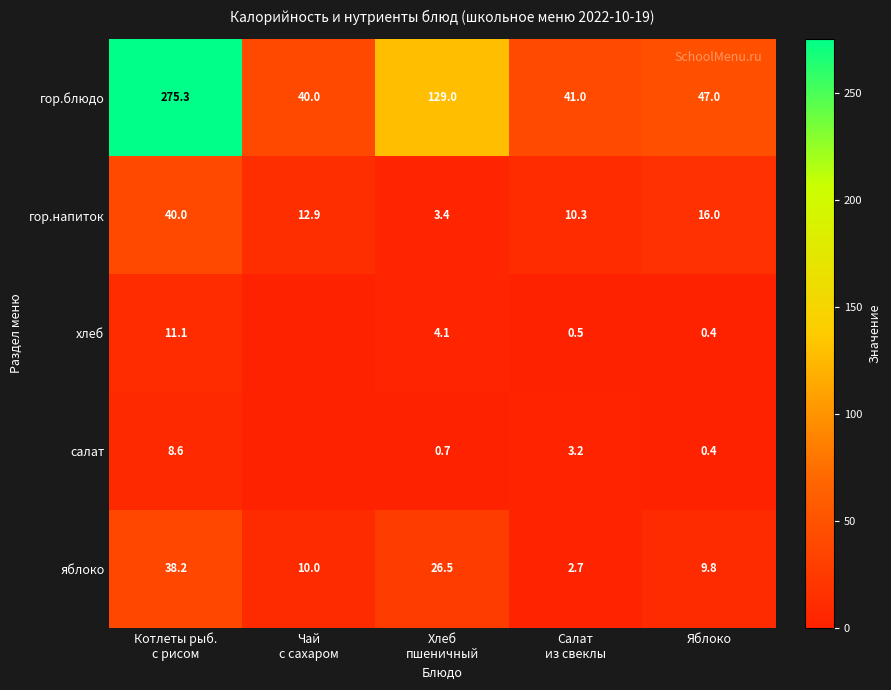

What is the minimum value for яблоко?

2.7